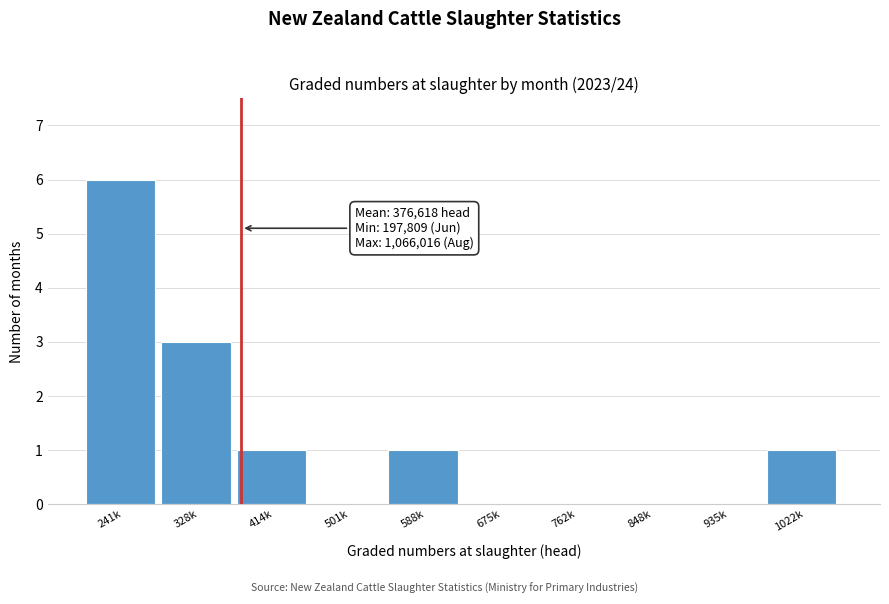

Reading right to left, transcribe all the data shown in this chart.

1022k=1	935k=0	848k=0	762k=0	675k=0	588k=1	501k=0	414k=1	328k=3	241k=6